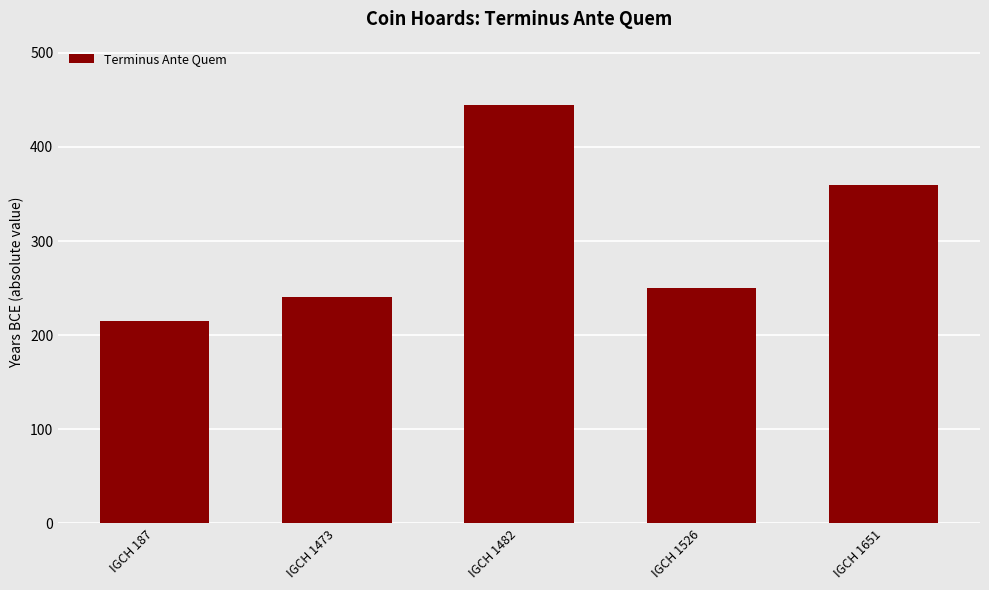

Which category has the lowest value across all series?

IGCH 187